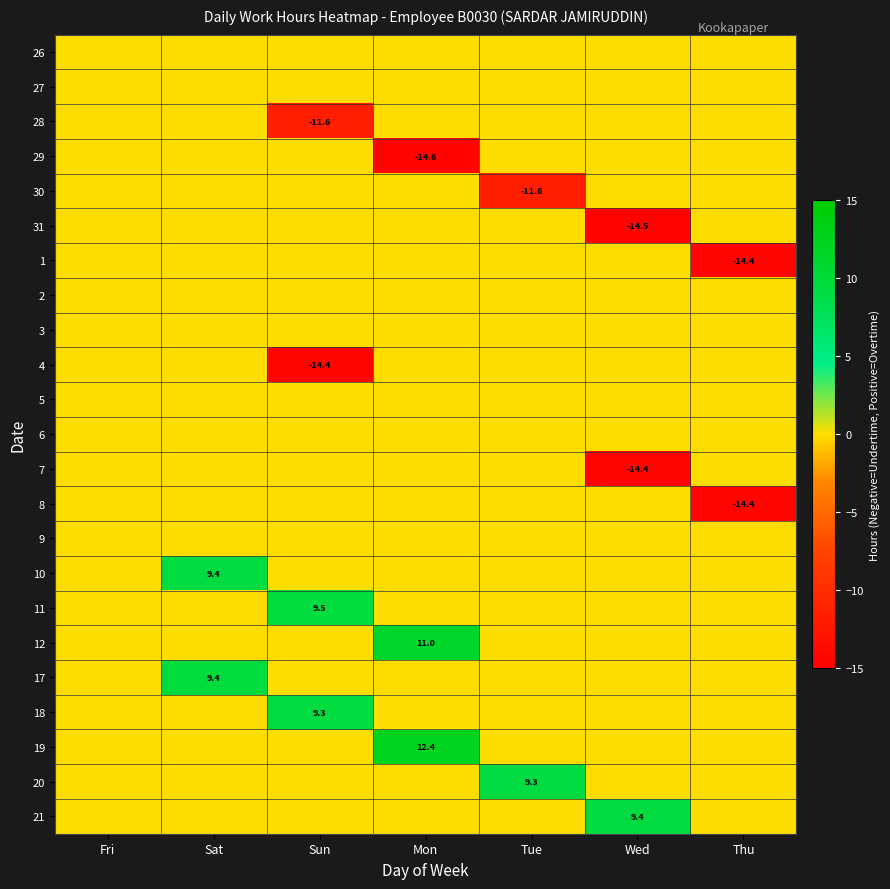

True or false: 11 has a value of 9.5 at Sun.

True